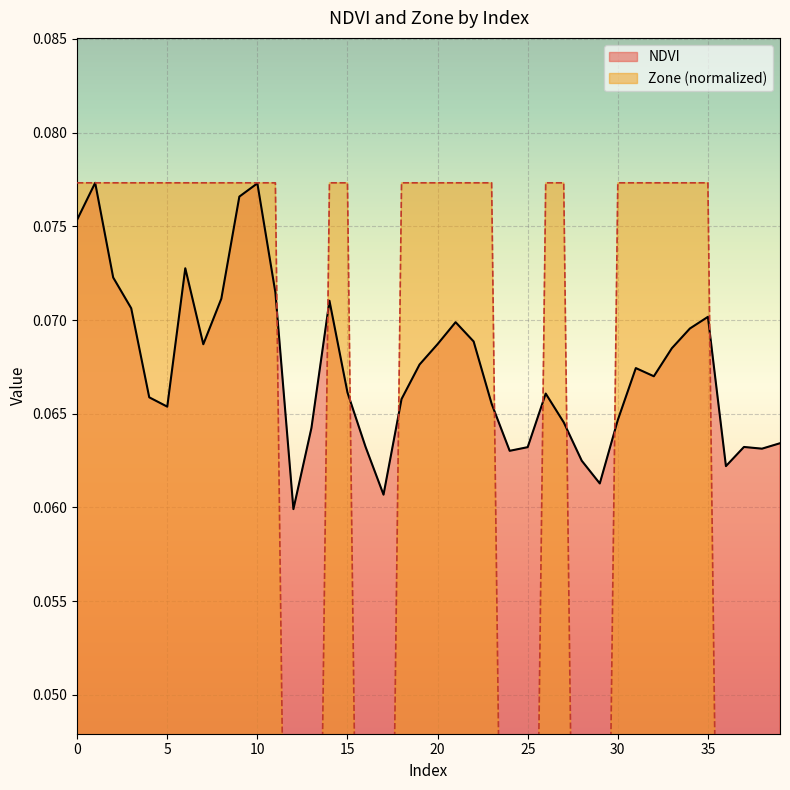

Count the number of data series in this chart.

2